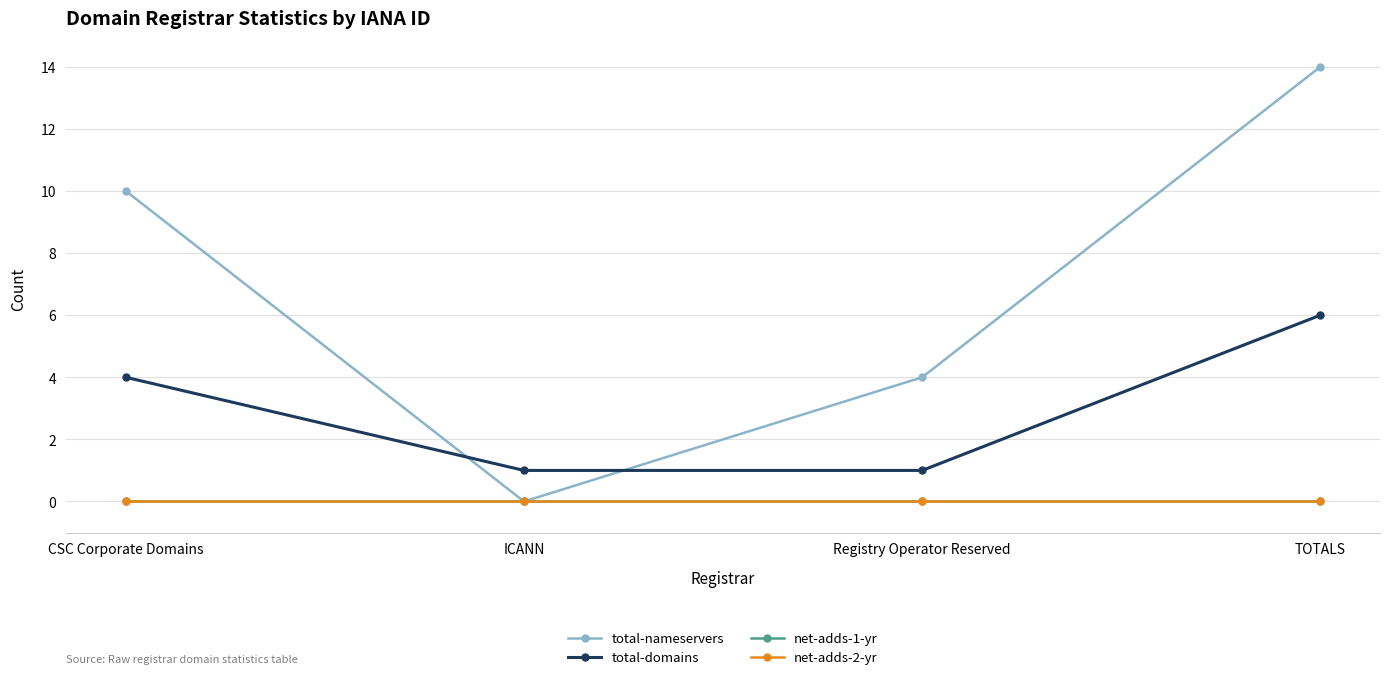

Reading left to right, what are all the values shown in this chart?

total-nameservers: 10	0	4	14
total-domains: 4	1	1	6
net-adds-1-yr: 0	0	0	0
net-adds-2-yr: 0	0	0	0